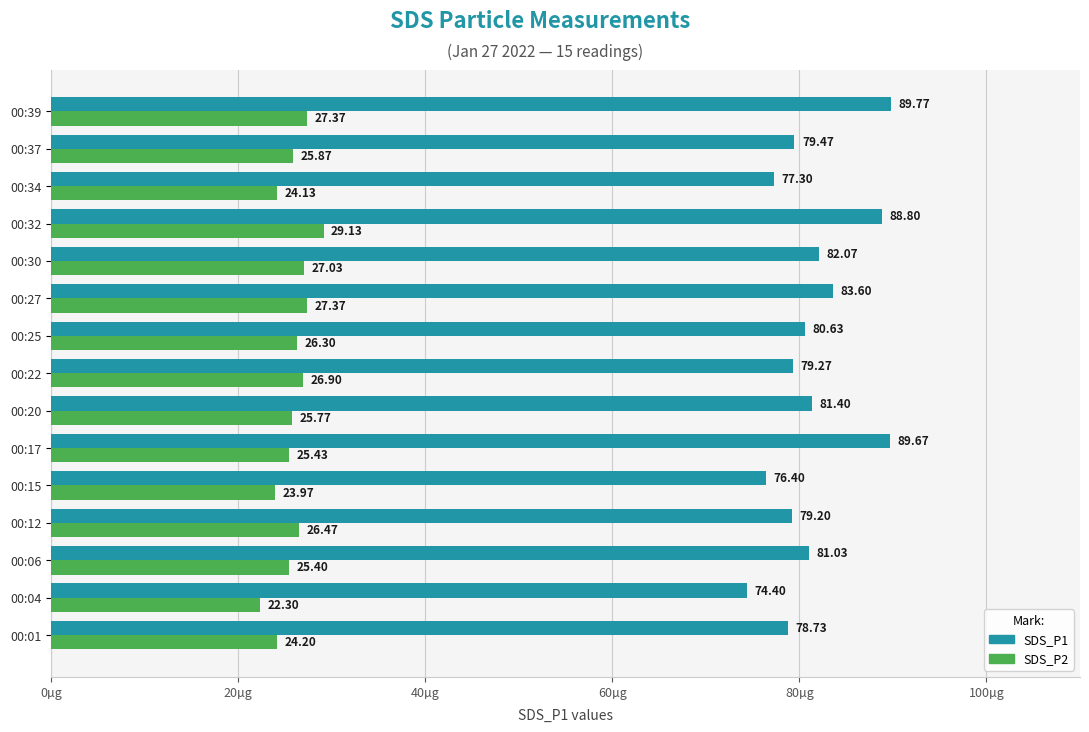

What is the average value of the SDS_P2 series?

25.8